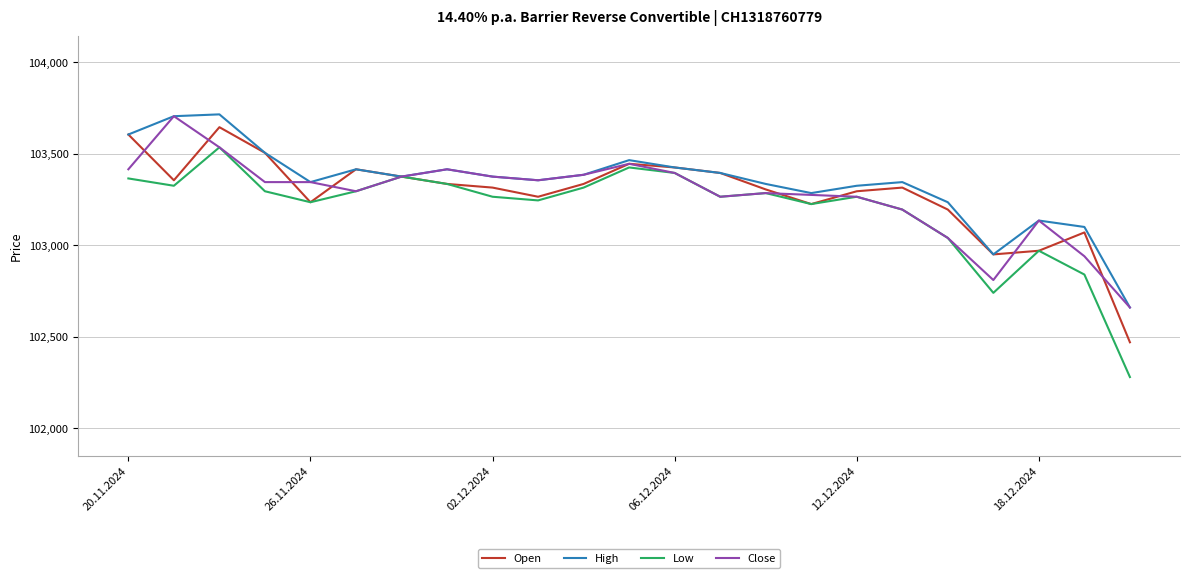

What is the smallest value displayed?

102280